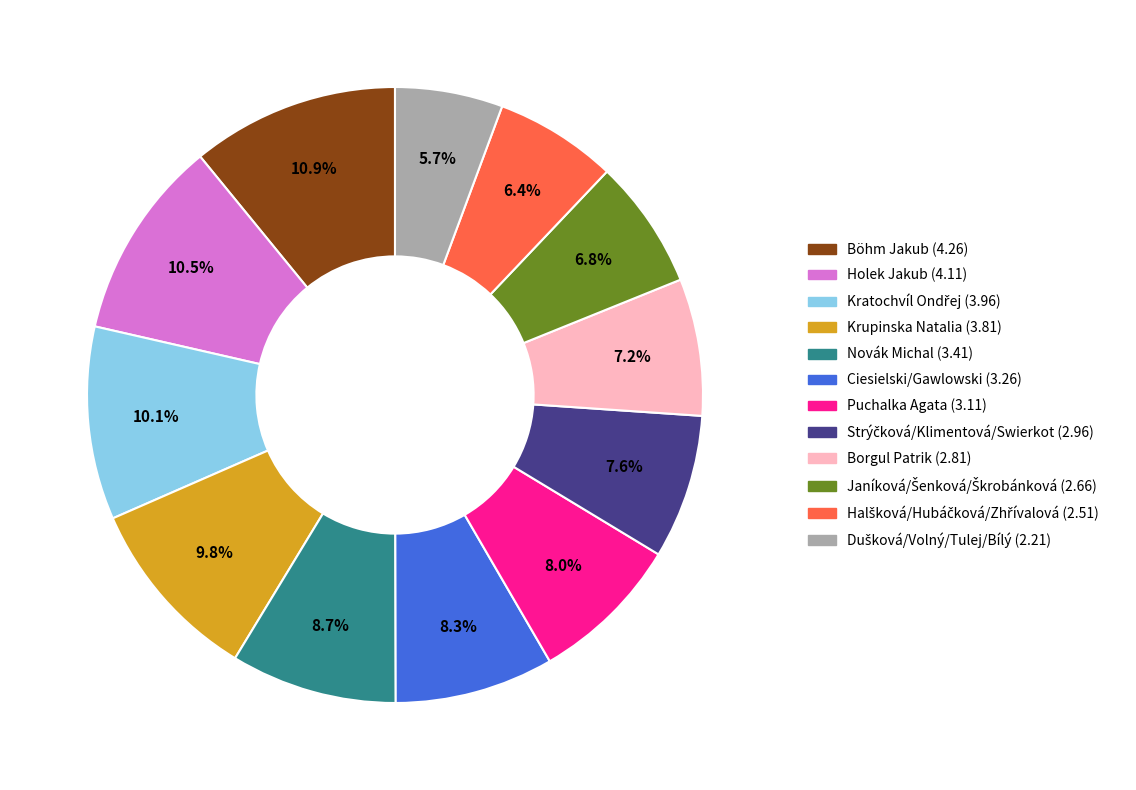

What is the total percentage of Böhm Jakub (4.26) and Puchalka Agata (3.11)?

18.9%